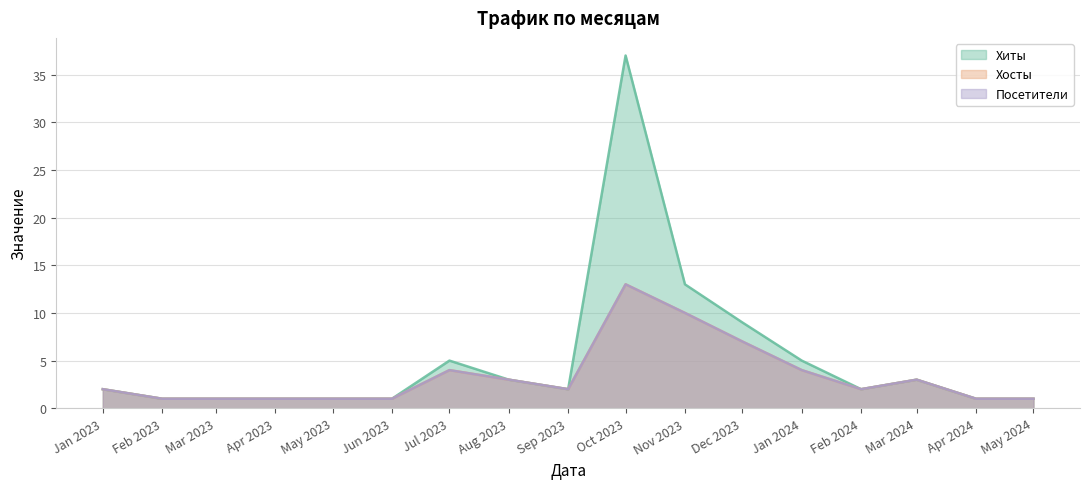

What is the total value across all series at Mar 2023?

3